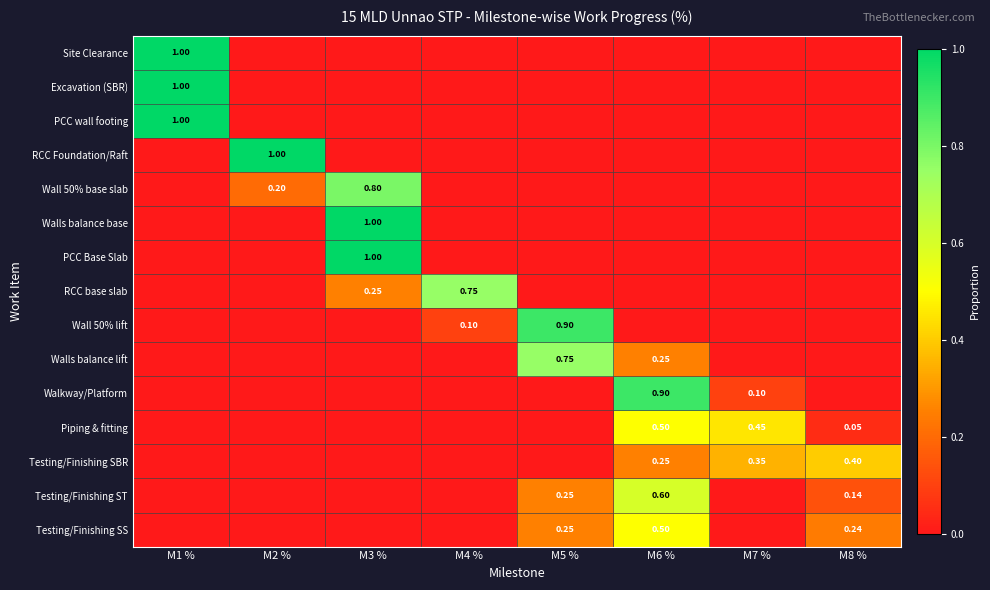

What is the difference between the maximum and minimum values in the PCC wall footing series?

1.0